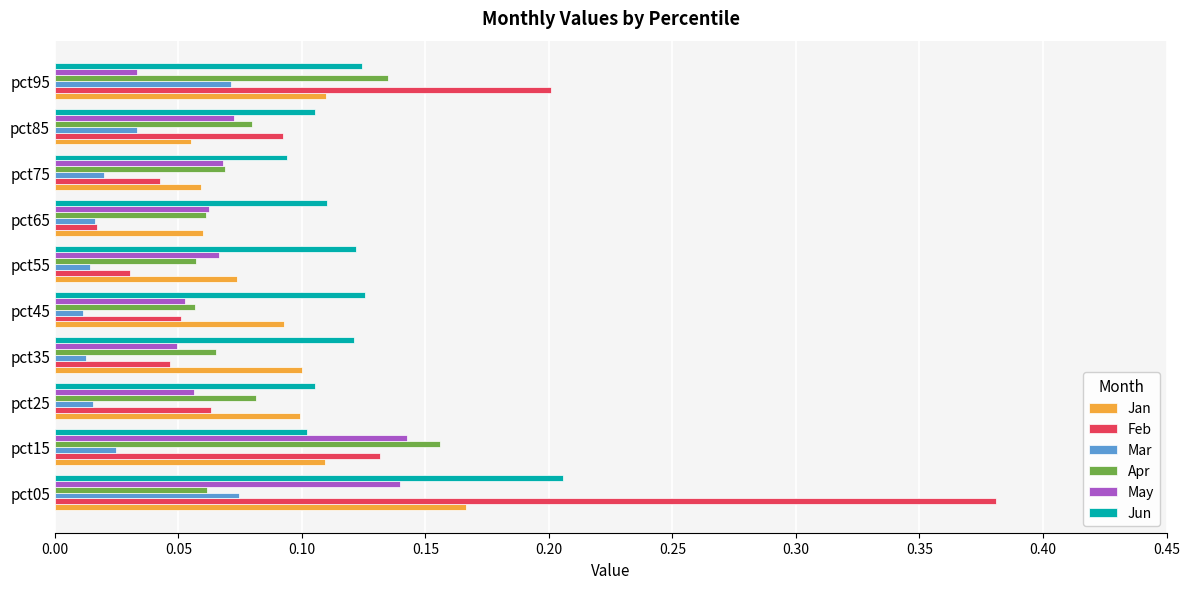

Count the May values in the range 0 to 1.

10